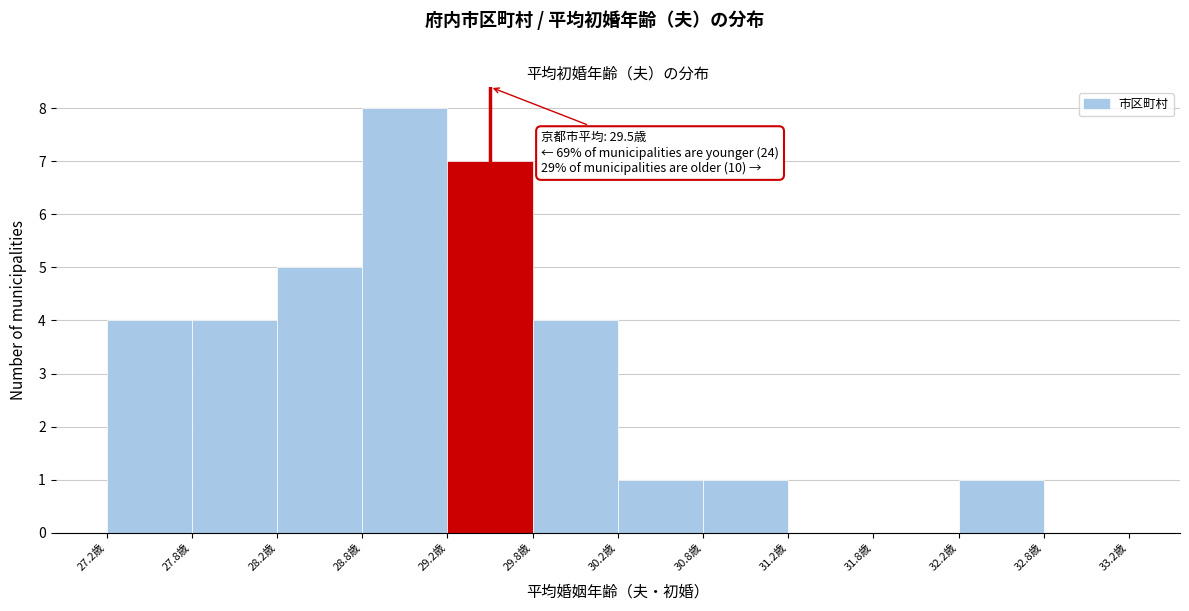

Which range on the x-axis has the tallest bar?

28.75 to 29.25